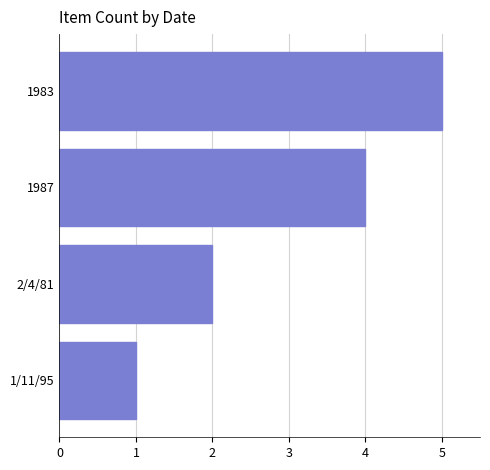

Count the number of data series in this chart.

1